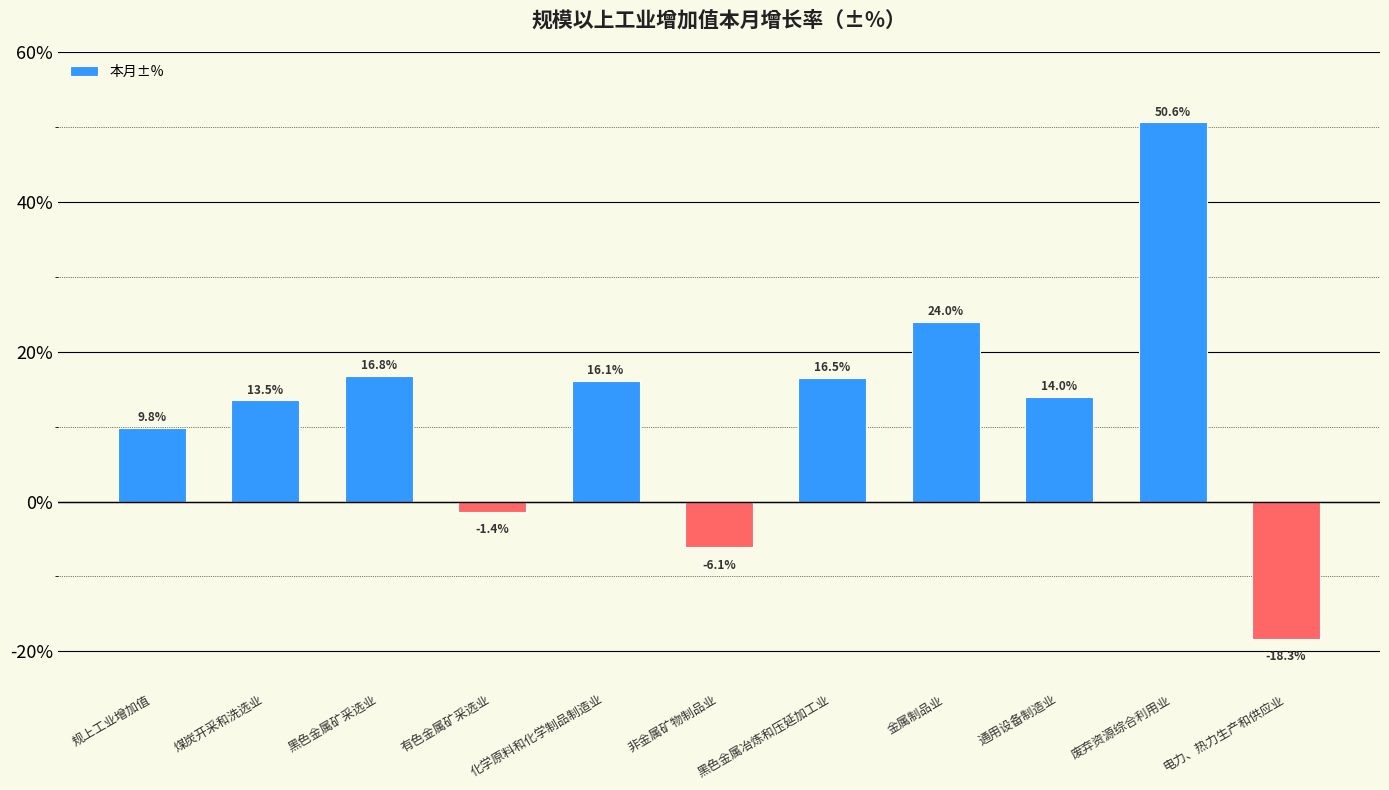

What is the ratio of the value at 煤炭开采和洗选业 to the value at 化学原料和化学制品制造业?

0.8